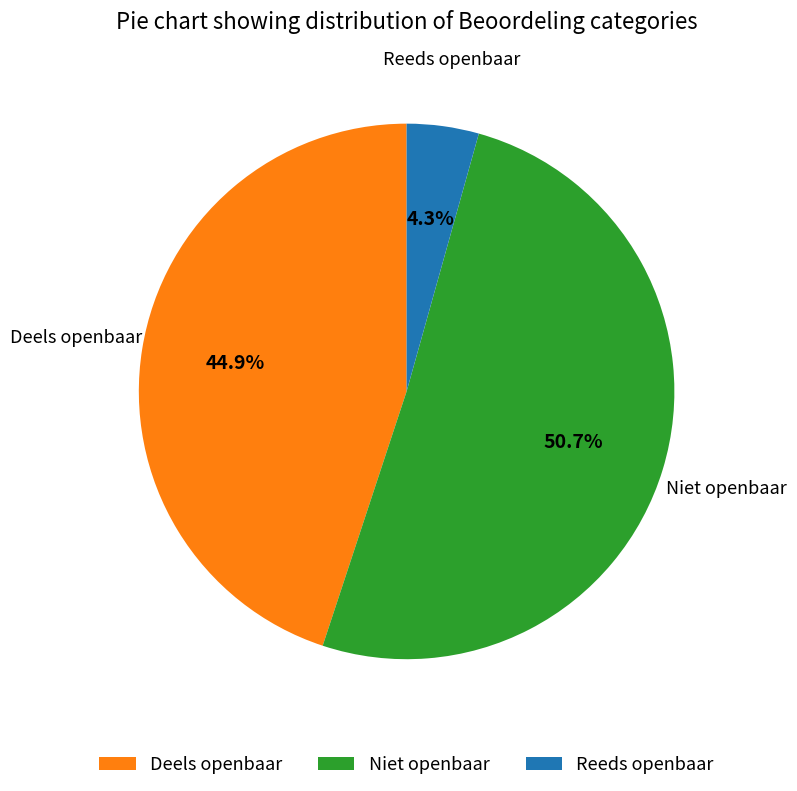

Which category has the smallest portion of the pie?

Reeds openbaar